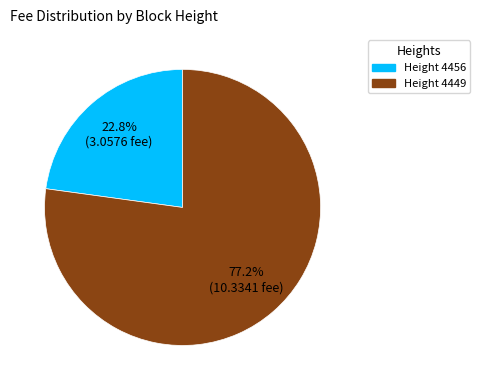

How many segments does this pie chart have?

2